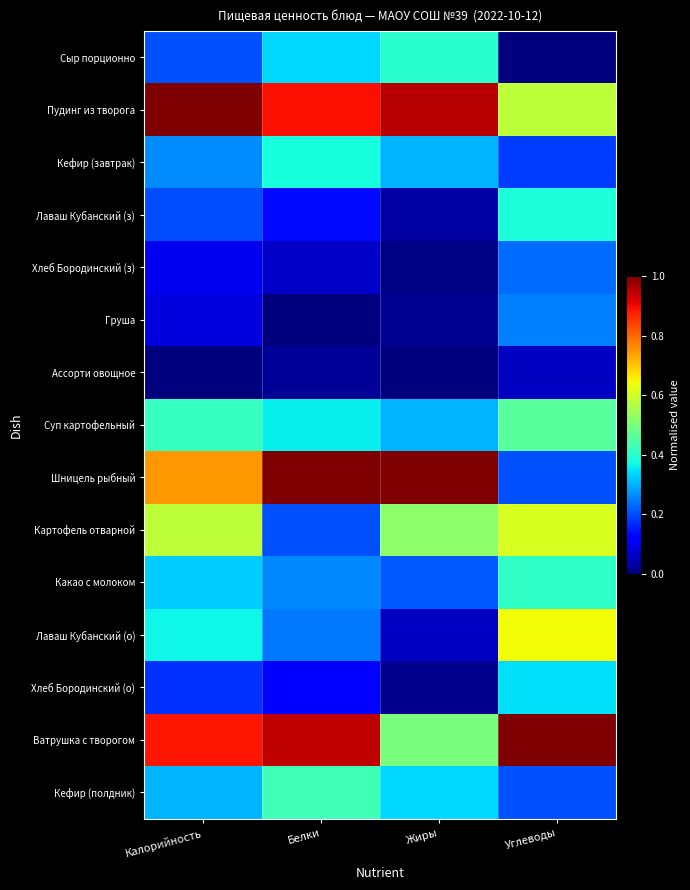

At which category is the sum across all series the highest?

Калорийность